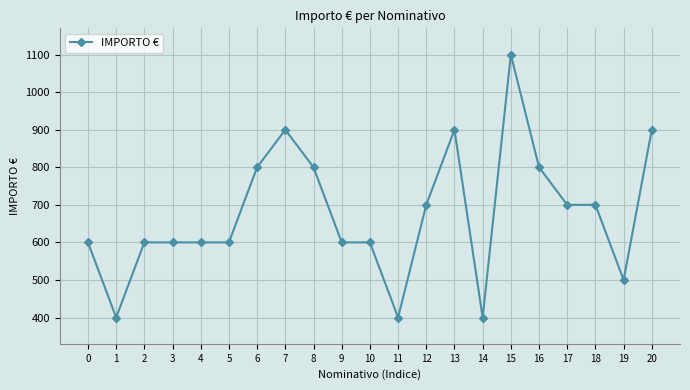

Reading left to right, extract all data points from this chart.

600	400	600	600	600	600	800	900	800	600	600	400	700	900	400	1100	800	700	700	500	900